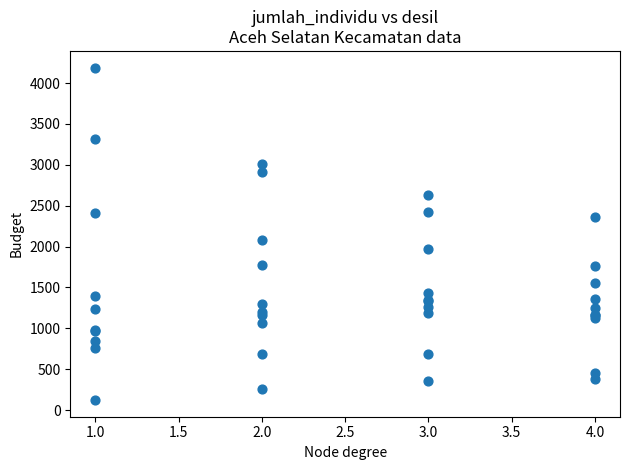

What Y value in the scatter plot is closest to 2156?

2081